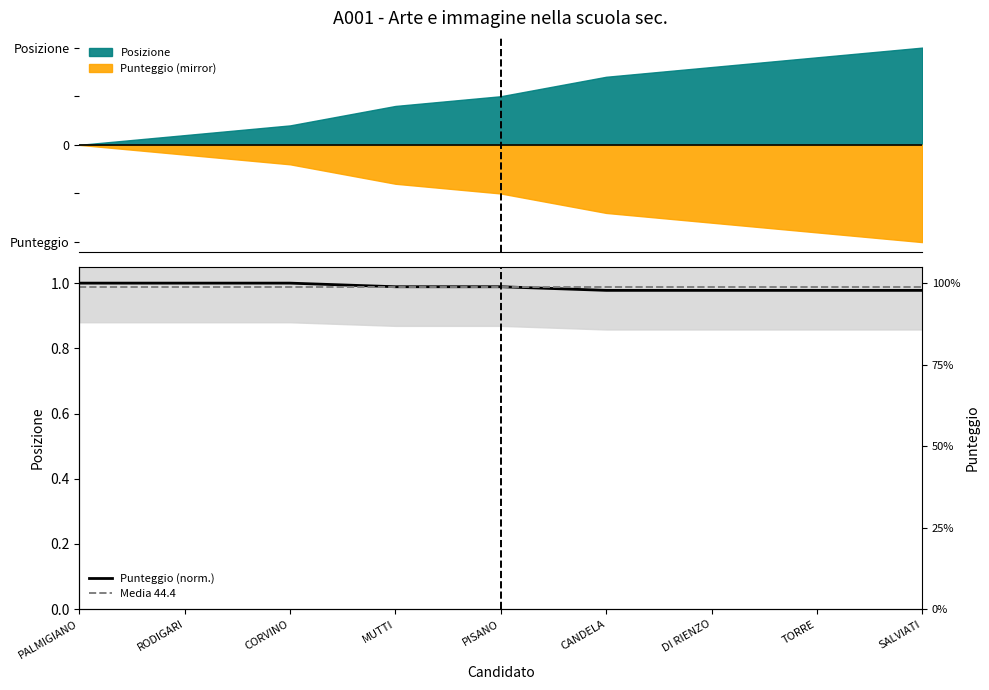

What is the value of the 4th point from the left?

1.0